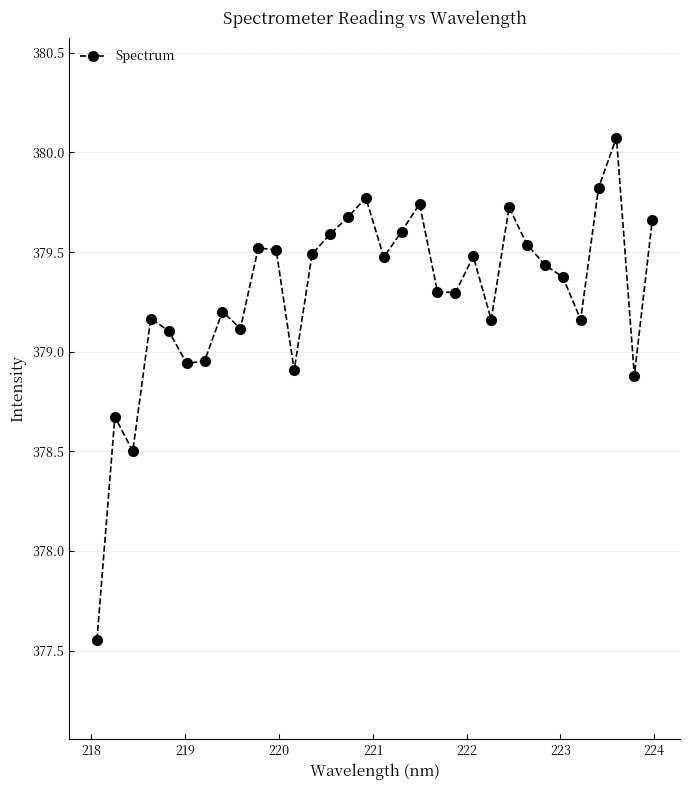

What is the maximum value shown in the chart?

380.1